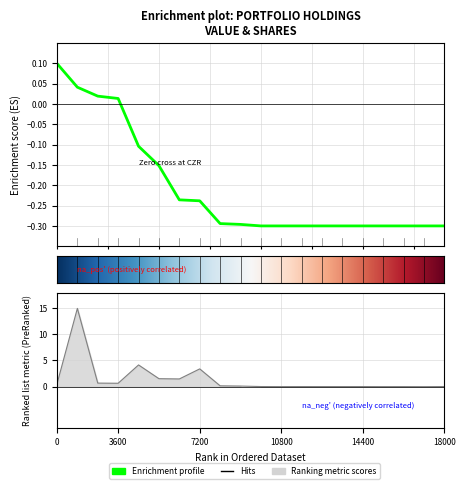

What is the difference between the second highest and second lowest values in the Shares or principal amount series?

4.2